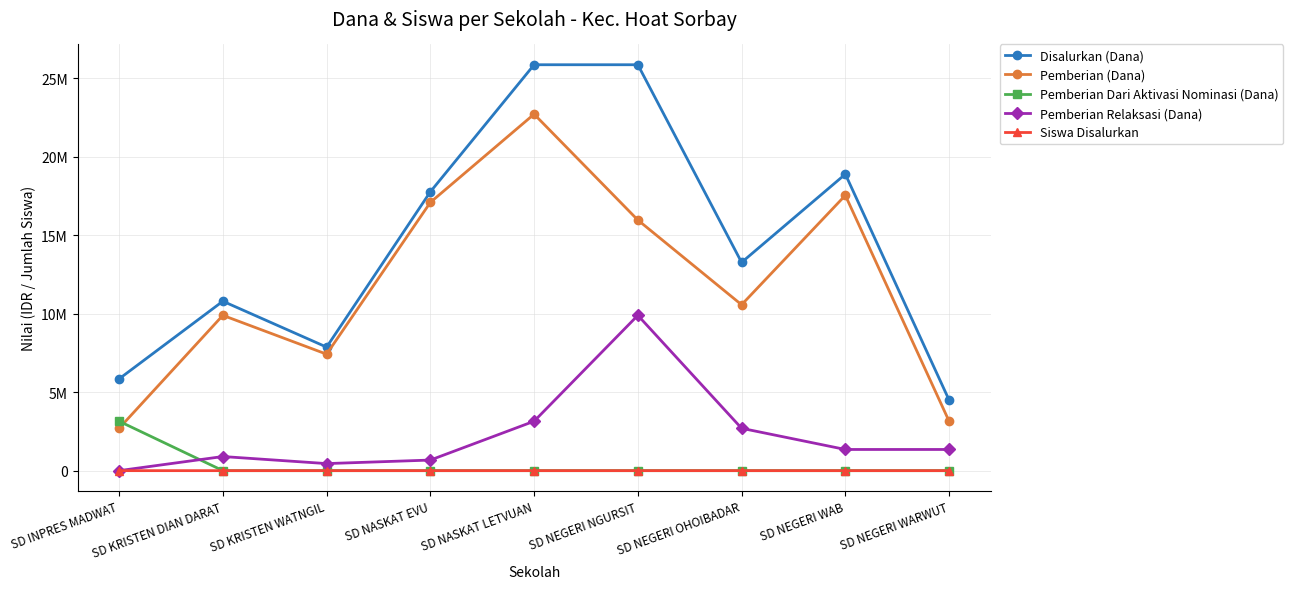

List the labels in order of Disalurkan (Dana) value, largest first.

SD NASKAT LETVUAN, SD NEGERI NGURSIT, SD NEGERI WAB, SD NASKAT EVU, SD NEGERI OHOIBADAR, SD KRISTEN DIAN DARAT, SD KRISTEN WATNGIL, SD INPRES MADWAT, SD NEGERI WARWUT